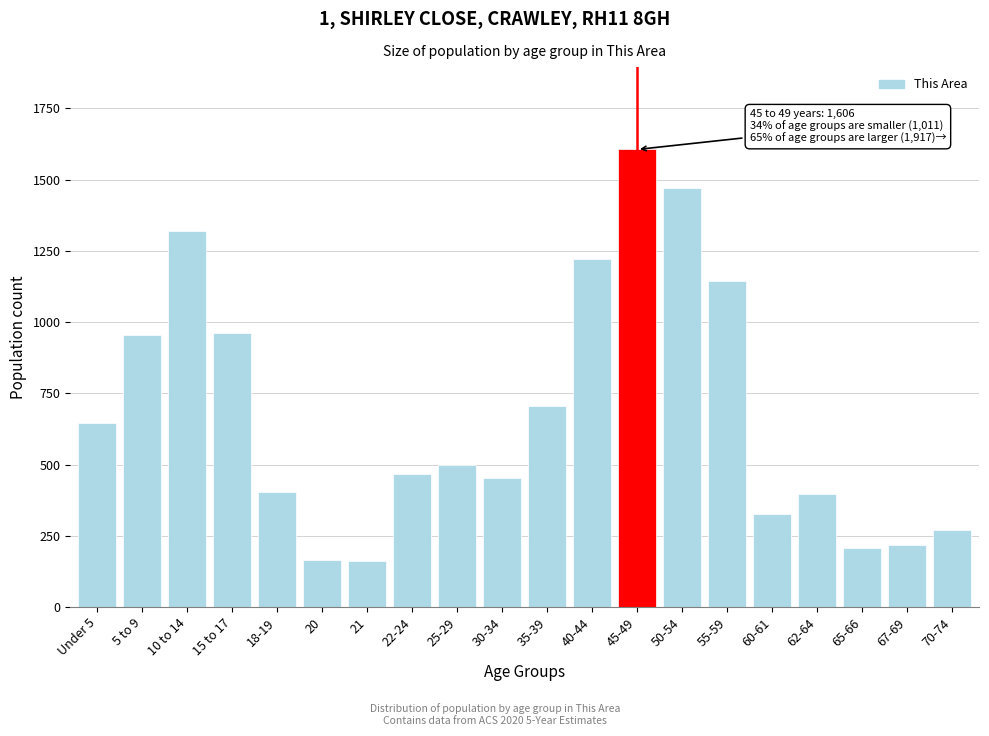

The value at 15 to 17 is 961. True or false?

True